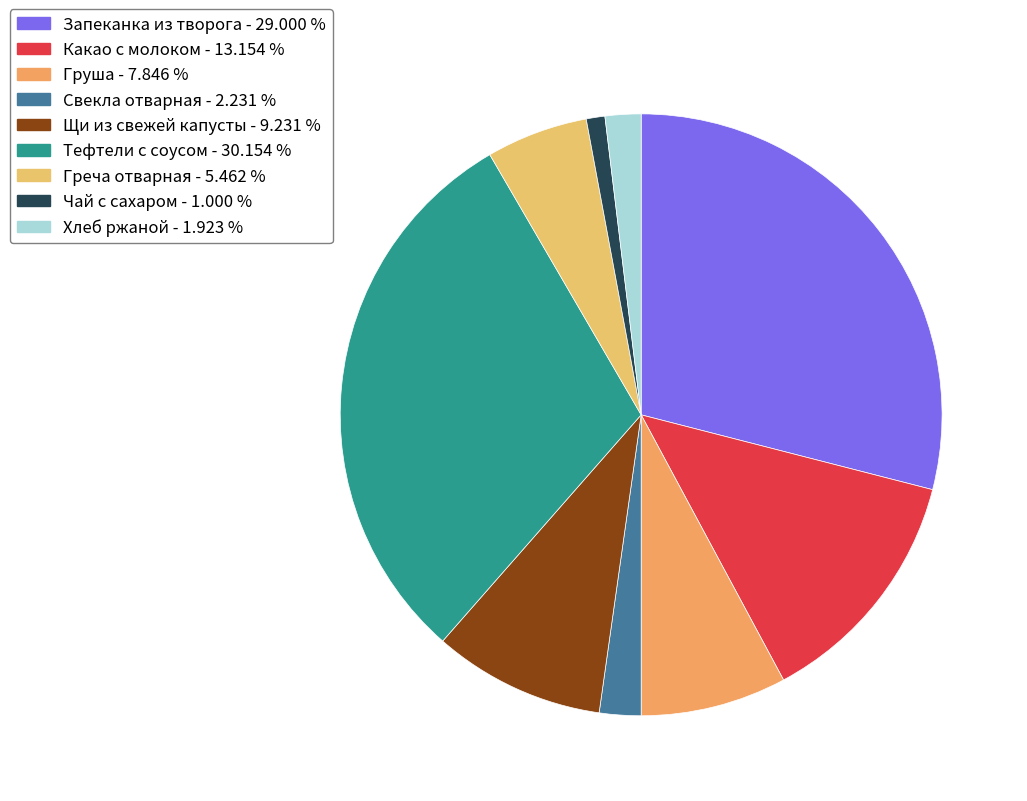

Is Какао с молоком the majority of the pie?

No